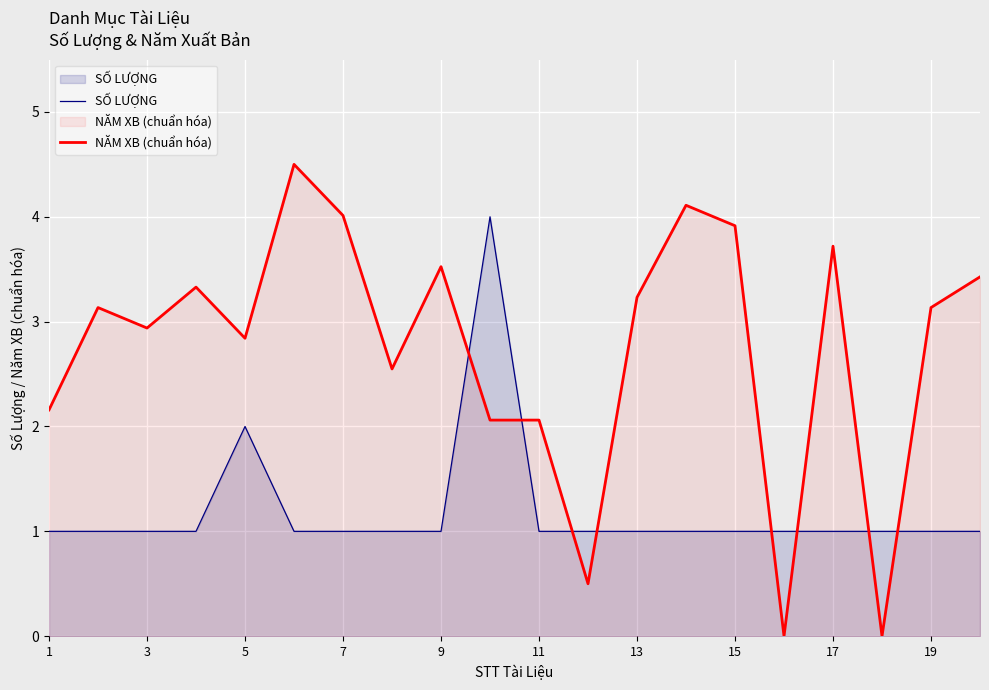

What is the highest value of the SỐ LƯỢNG series?

4.0